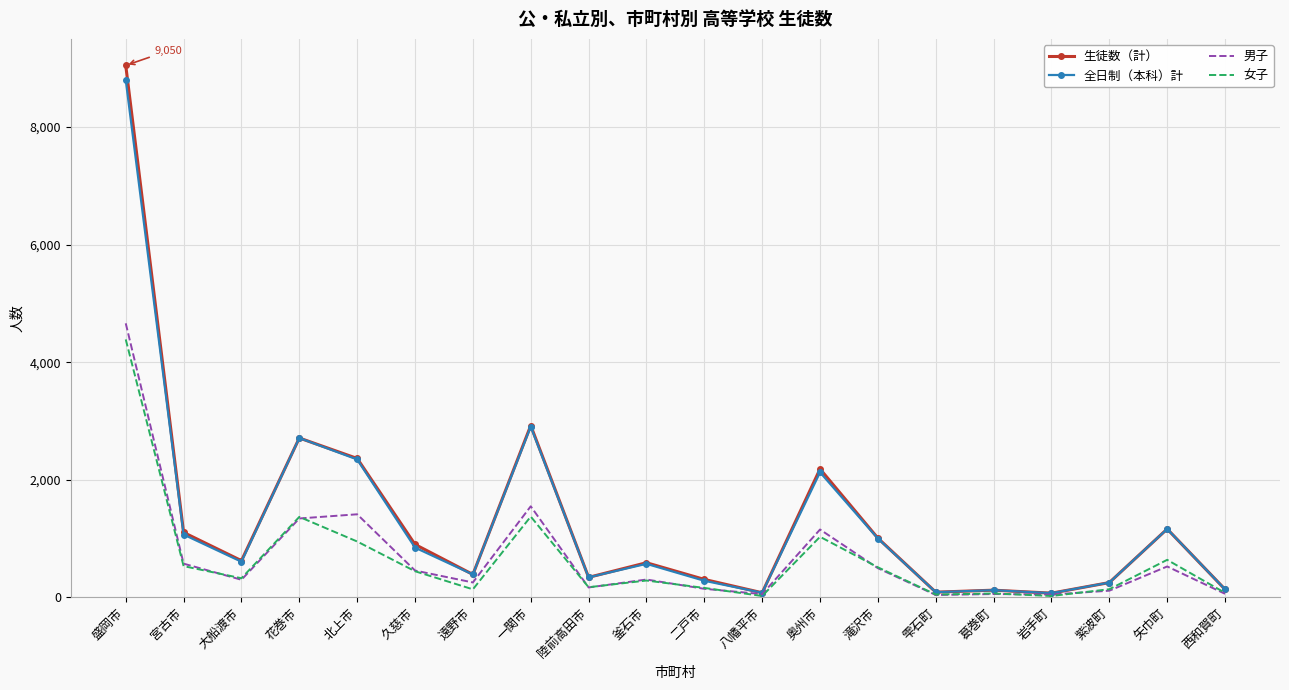

What is the total value across all series at 盛岡市?

26901